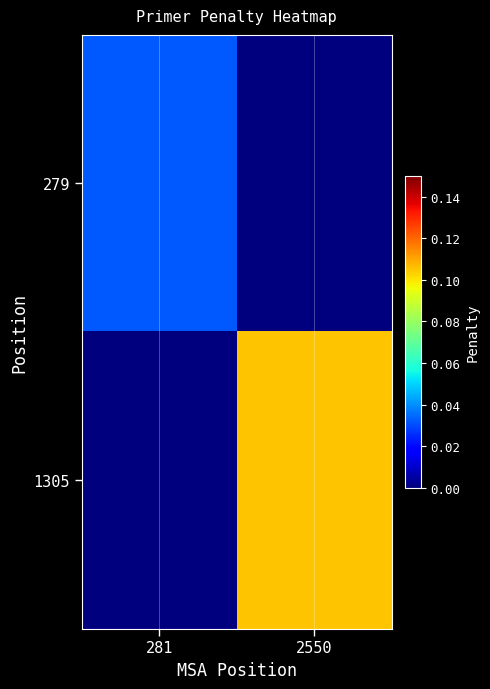

Which series has the widest spread of values?

1305